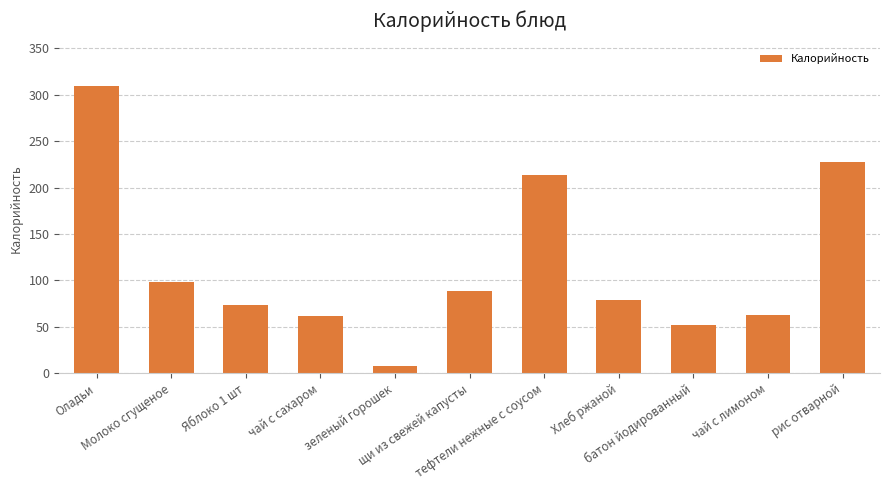

How many data points are less than 78?

5